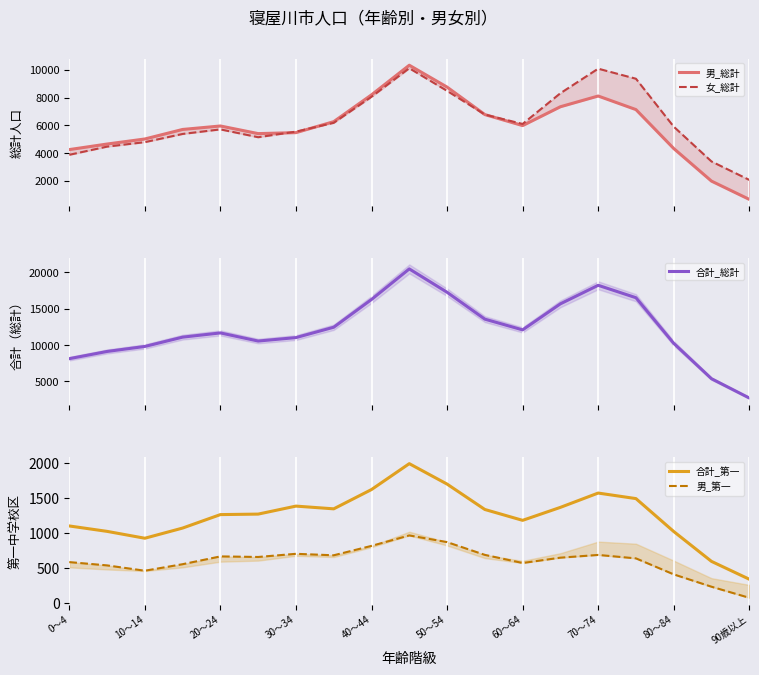

Reading right to left, transcribe all the data shown in this chart.

男_総計: 665	1981	4331	7136	8114	7340	5982	6777	8757	10333	8198	6266	5475	5405	5954	5704	5017	4653	4253
女_総計: 2068	3397	5906	9359	10085	8315	6100	6778	8486	10115	8055	6180	5547	5144	5709	5380	4789	4466	3877
合計_総計: 2733	5378	10237	16495	18199	15655	12082	13555	17243	20448	16253	12446	11022	10549	11663	11084	9806	9119	8130
合計_第一: 346	600	1026	1495	1574	1370	1185	1340	1702	1993	1624	1349	1388	1274	1267	1075	930	1028	1105
男_第一: 81	239	415	643	692	653	577	693	875	970	821	687	708	663	671	560	467	543	590